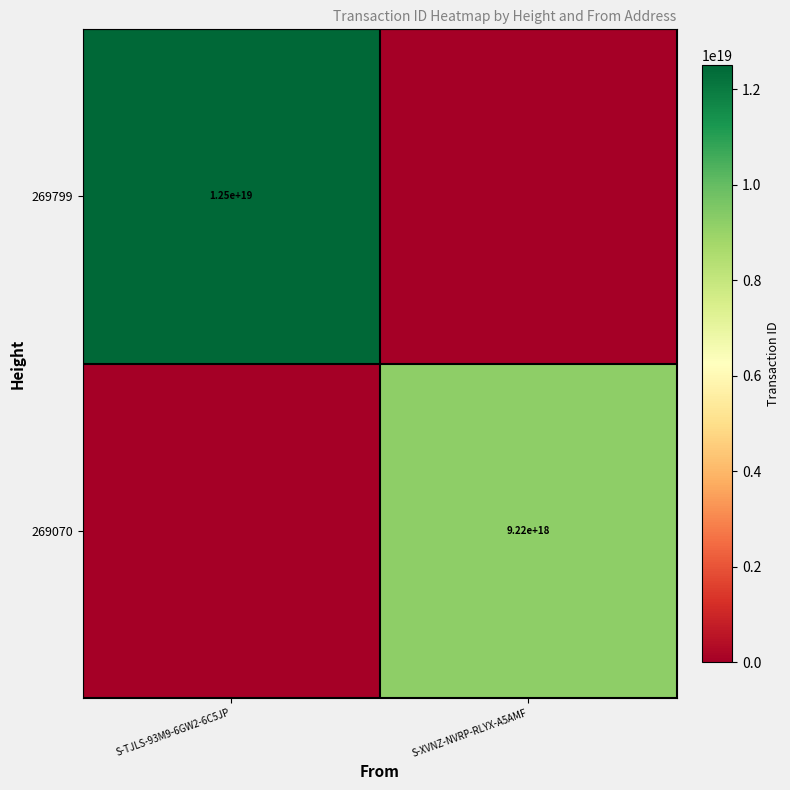

At which category is the sum across all series the highest?

S-TJLS-93M9-6GW2-6C5JP